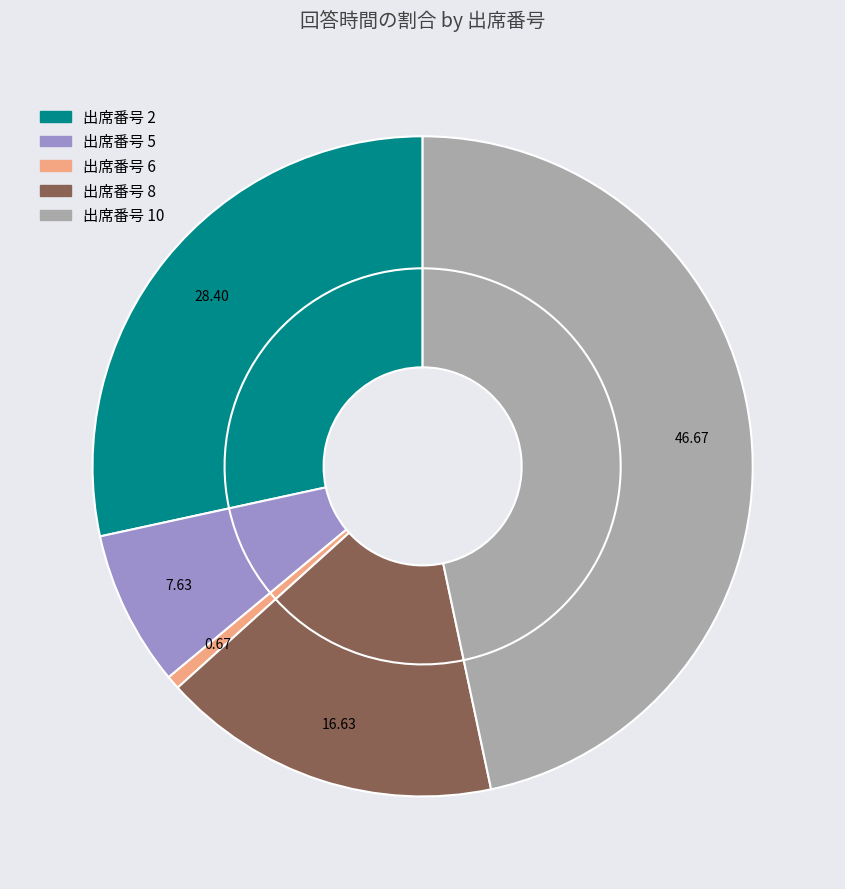

What is the largest slice in the pie chart?

10